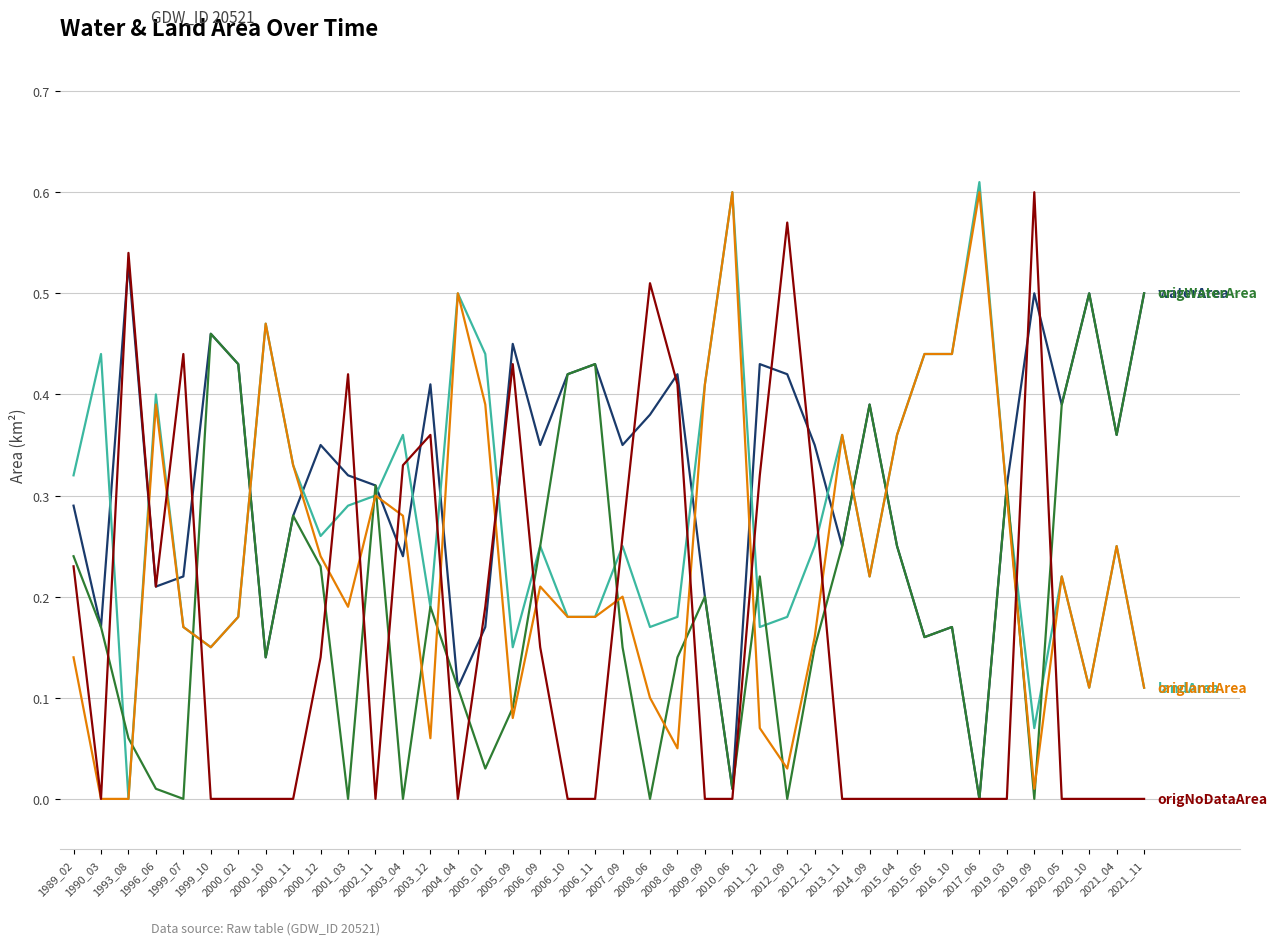

What is the total value across all series at 1989_02?

1.2